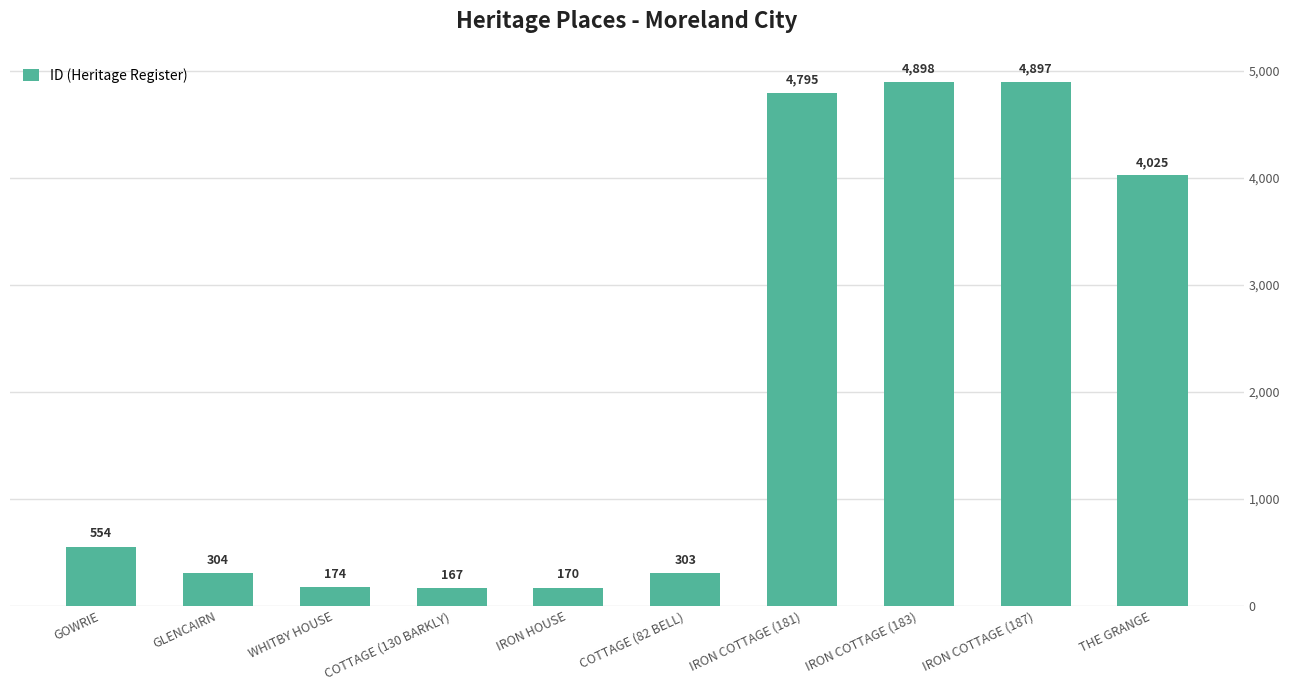

What is the approximate value at IRON COTTAGE (181), to the nearest 10?

4800